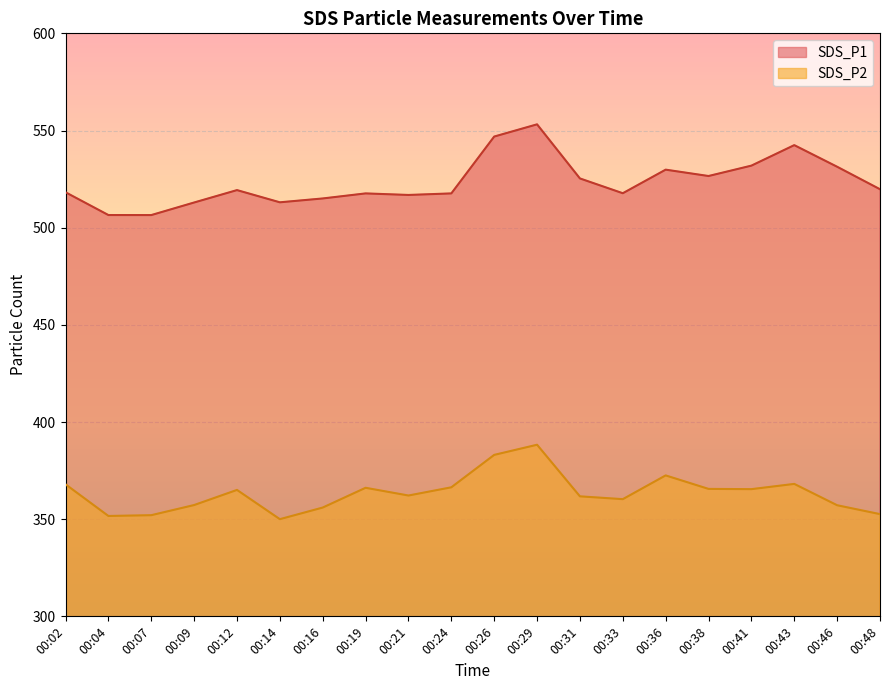

Count the number of categories in the chart.

20